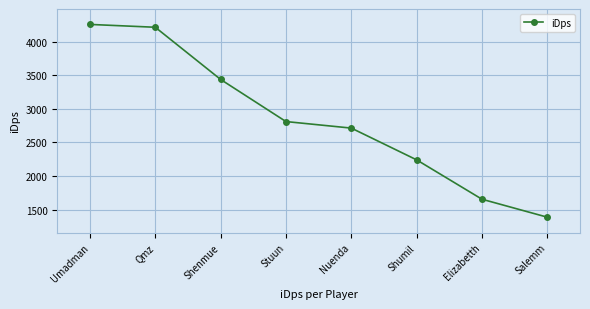

At which label does the data first exceed 2811?

Umadman